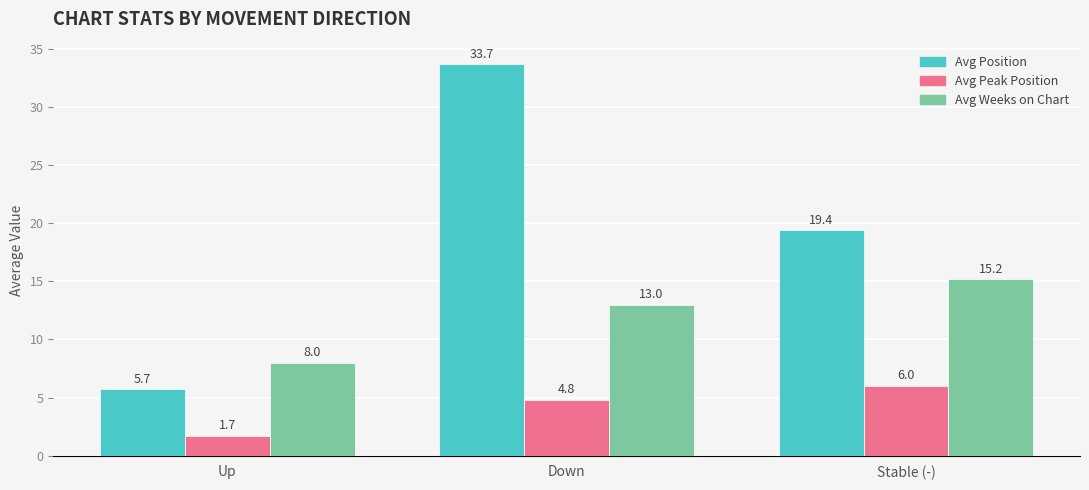

Which category has the lowest value in the Avg Position series?

Up